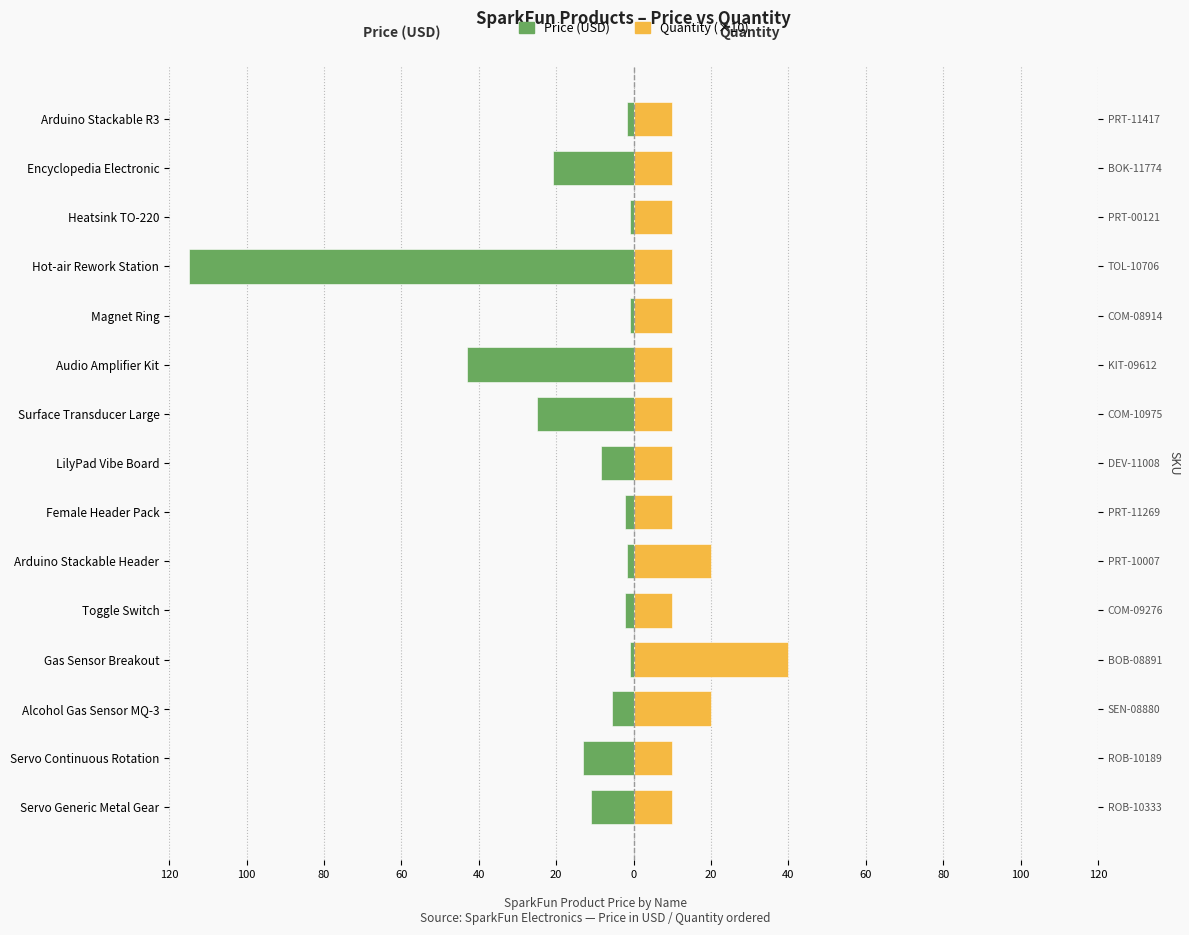

Which series has the widest spread of values?

Price (USD)